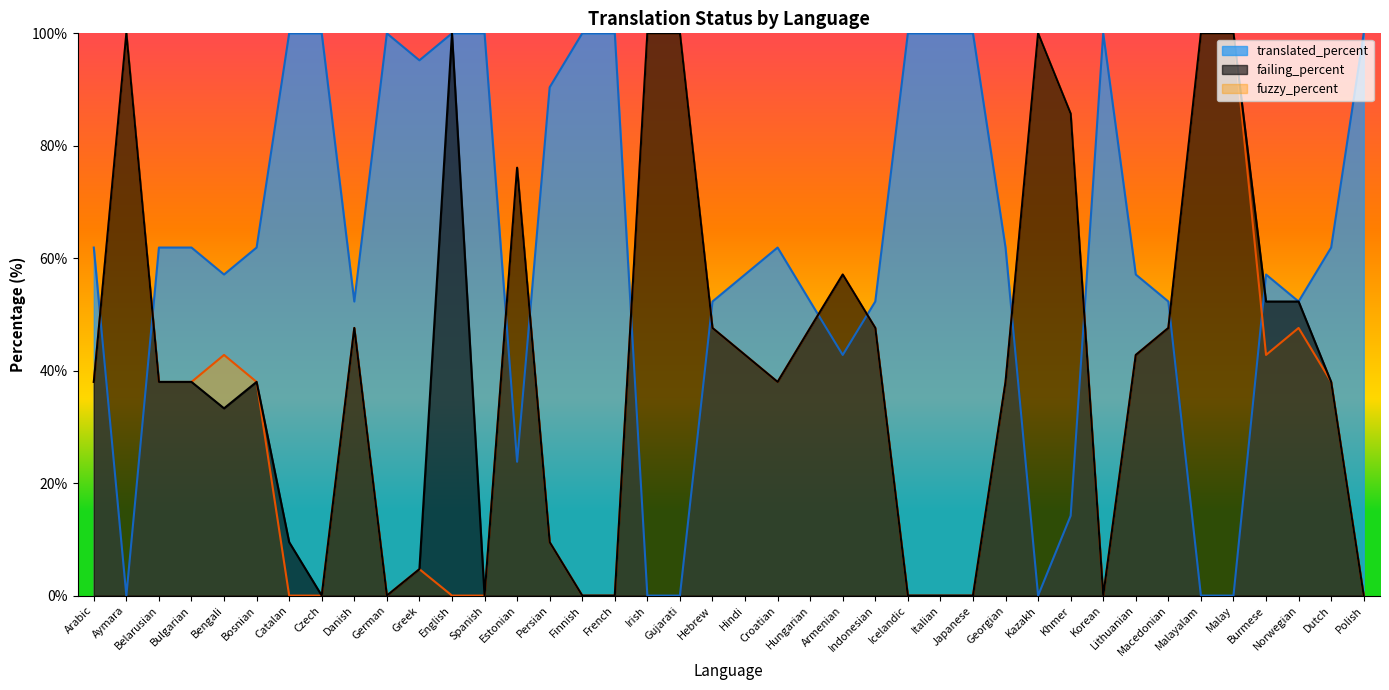

Which has a higher value, Persian or Korean?

Korean